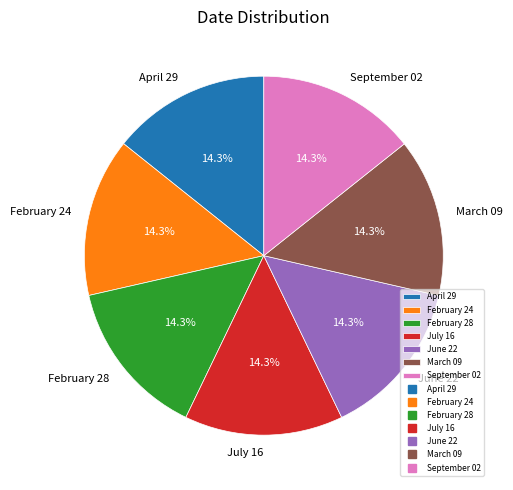

Does September 02 account for over 50% of the chart?

No